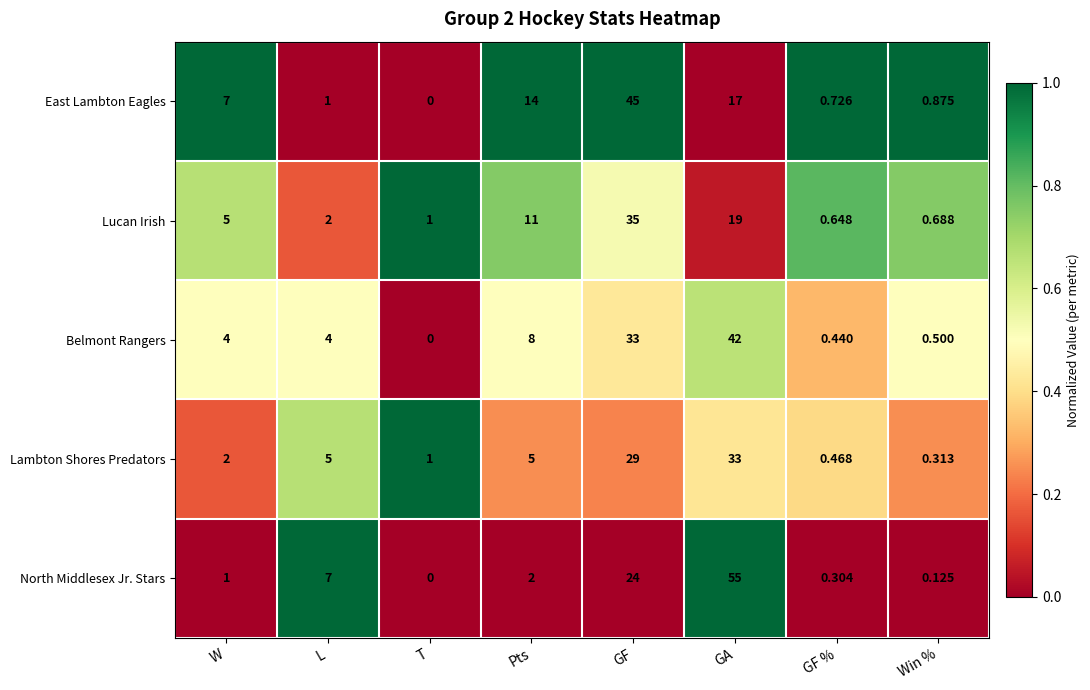

Is the value of Lucan Irish at GA greater than the value of Lambton Shores Predators at GF %?

Yes